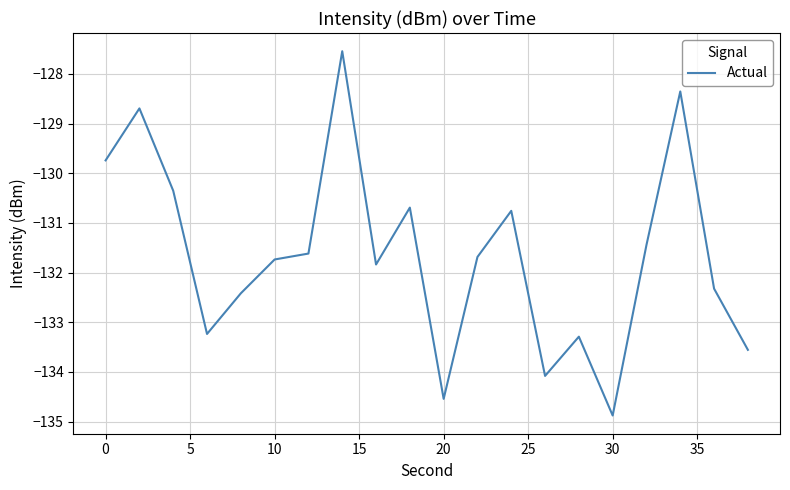

What is the difference between the maximum and minimum values?

7.3